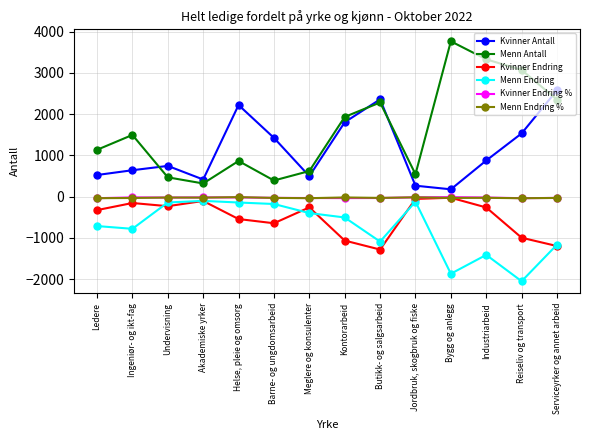

What is the label of the 5th point from the left?

Helse, pleie og omsorg